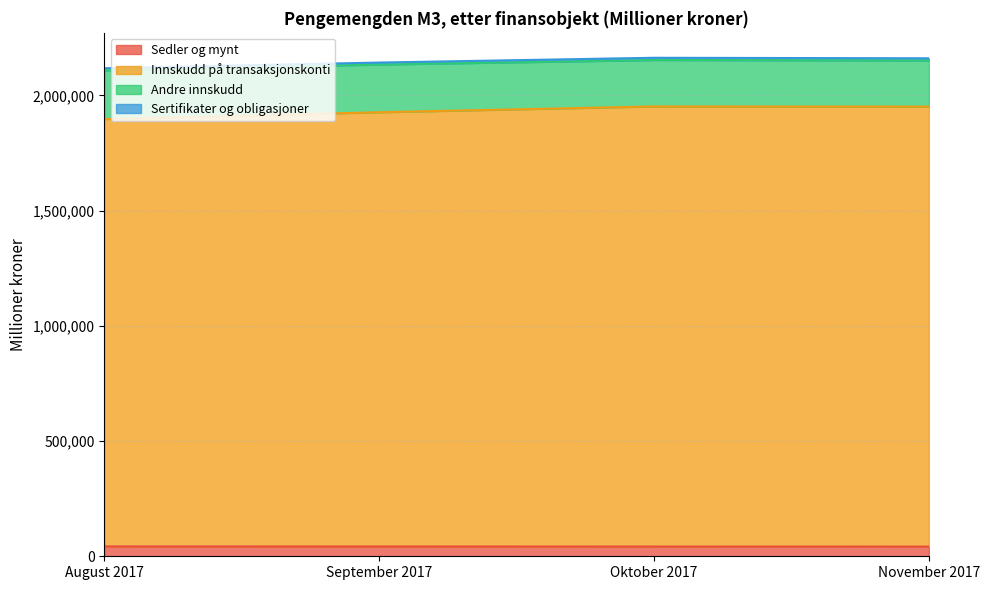

Between September 2017 and November 2017, which is larger?

September 2017